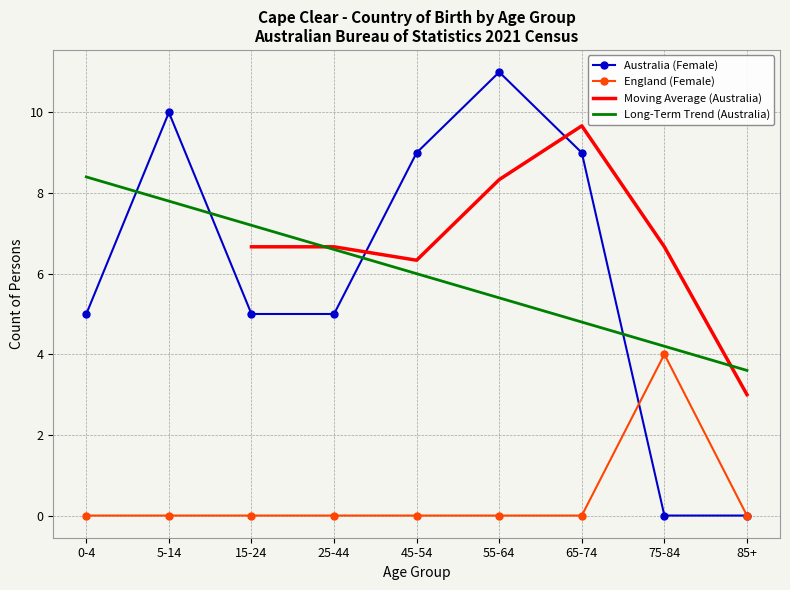

True or false: England (Female) has more than 2 points higher than both neighbors.

False